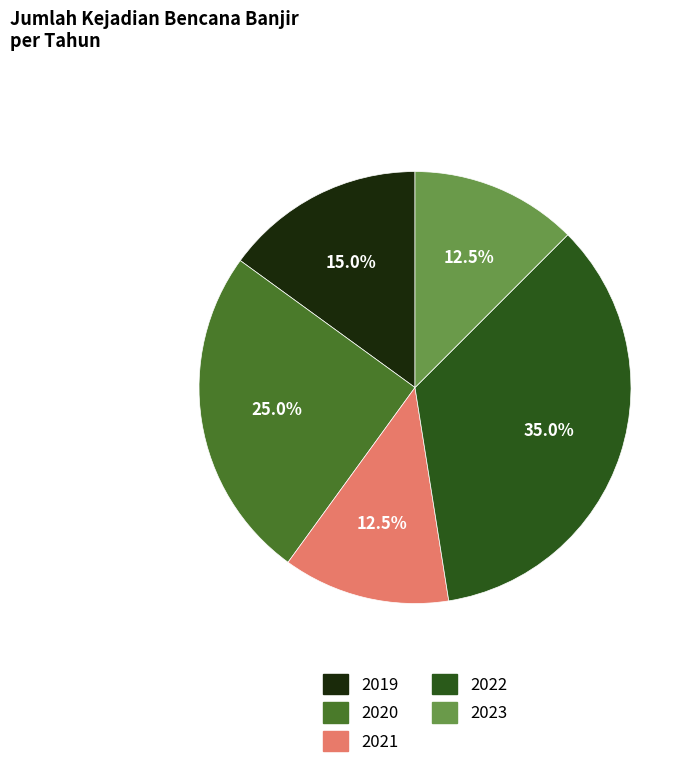

The 2020 slice represents 25% of the pie. True or false?

True